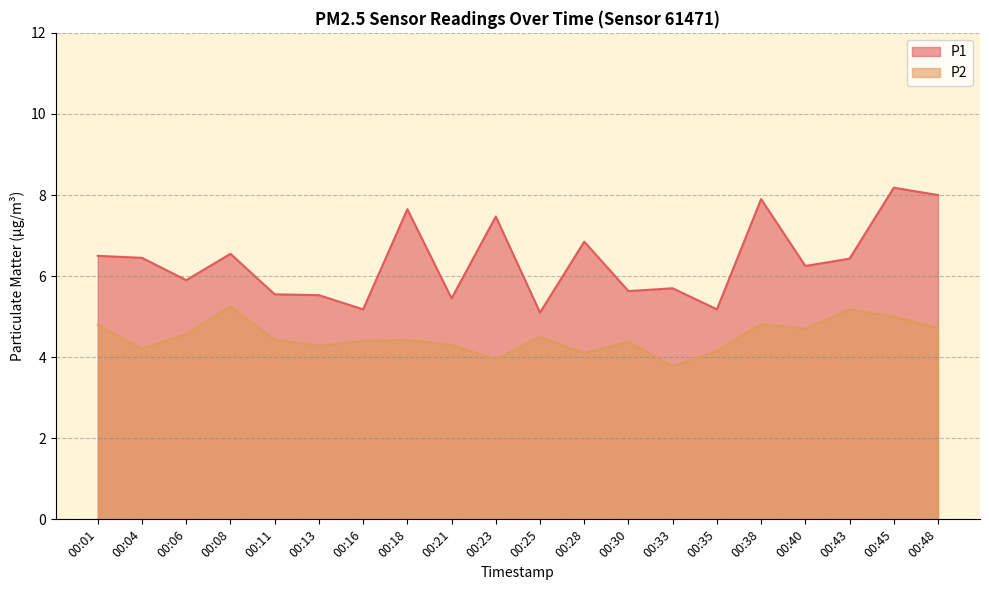

True or false: P1 has more than 0 interior local peaks.

True